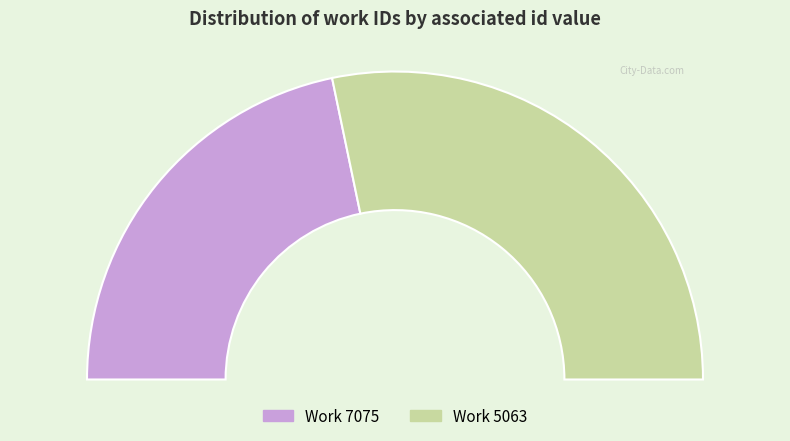

Is it true that 7075 is 51% of the pie?

False